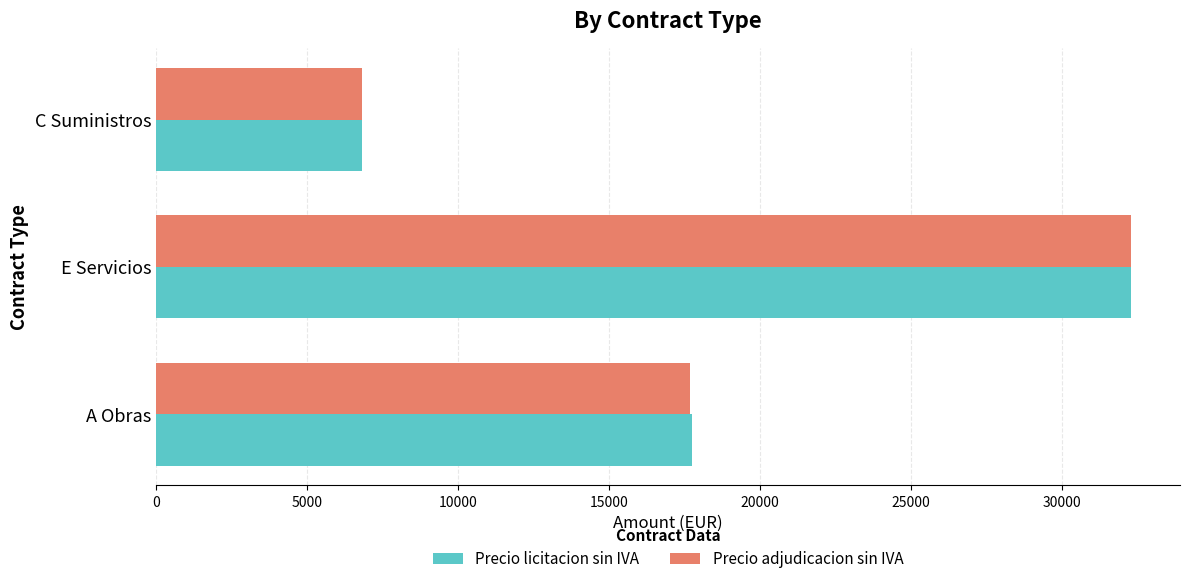

Between A Obras and C Suministros, which series saw the biggest shift?

Precio licitacion sin IVA